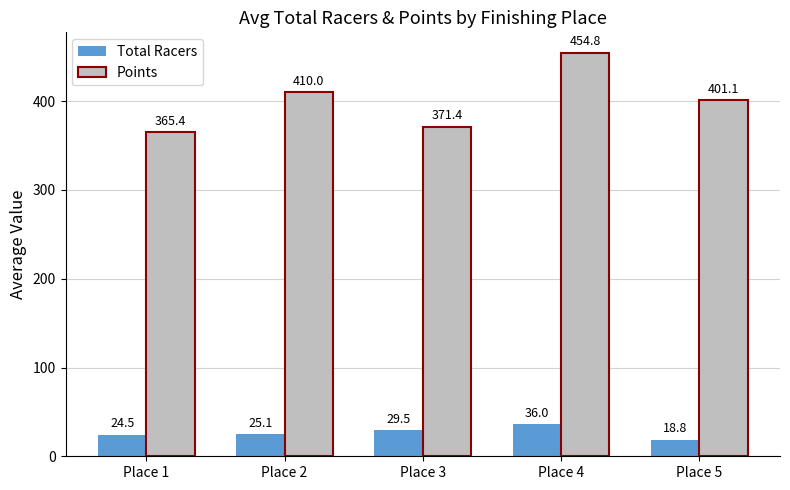

Where is Total Racers nearest to the value 27?

Place 2